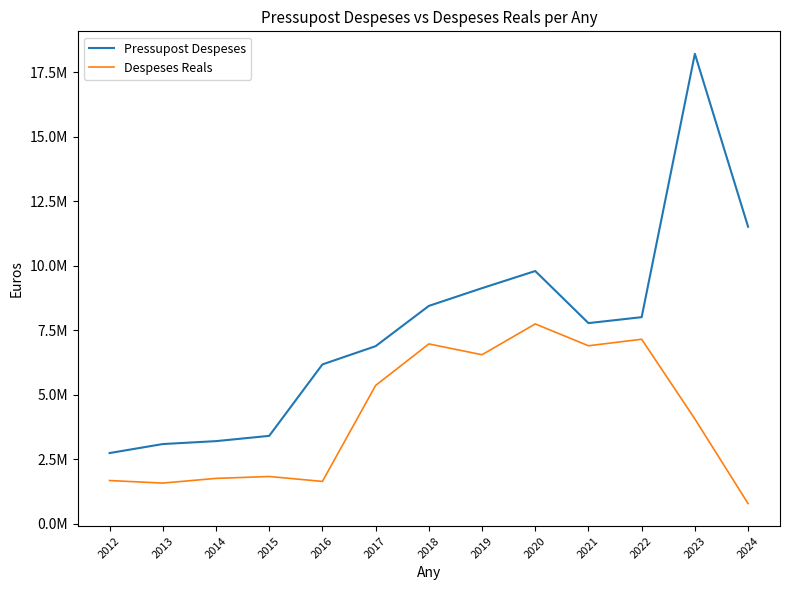

What is the total value across all series at 2021?

14678876.8